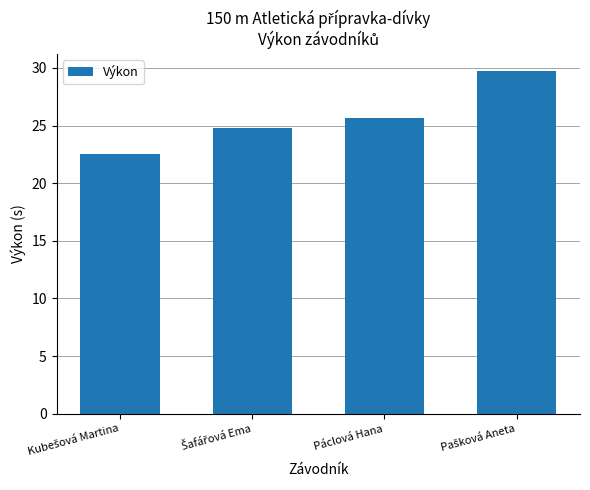

True or false: the data shows 38.1 at Páclová Hana.

False